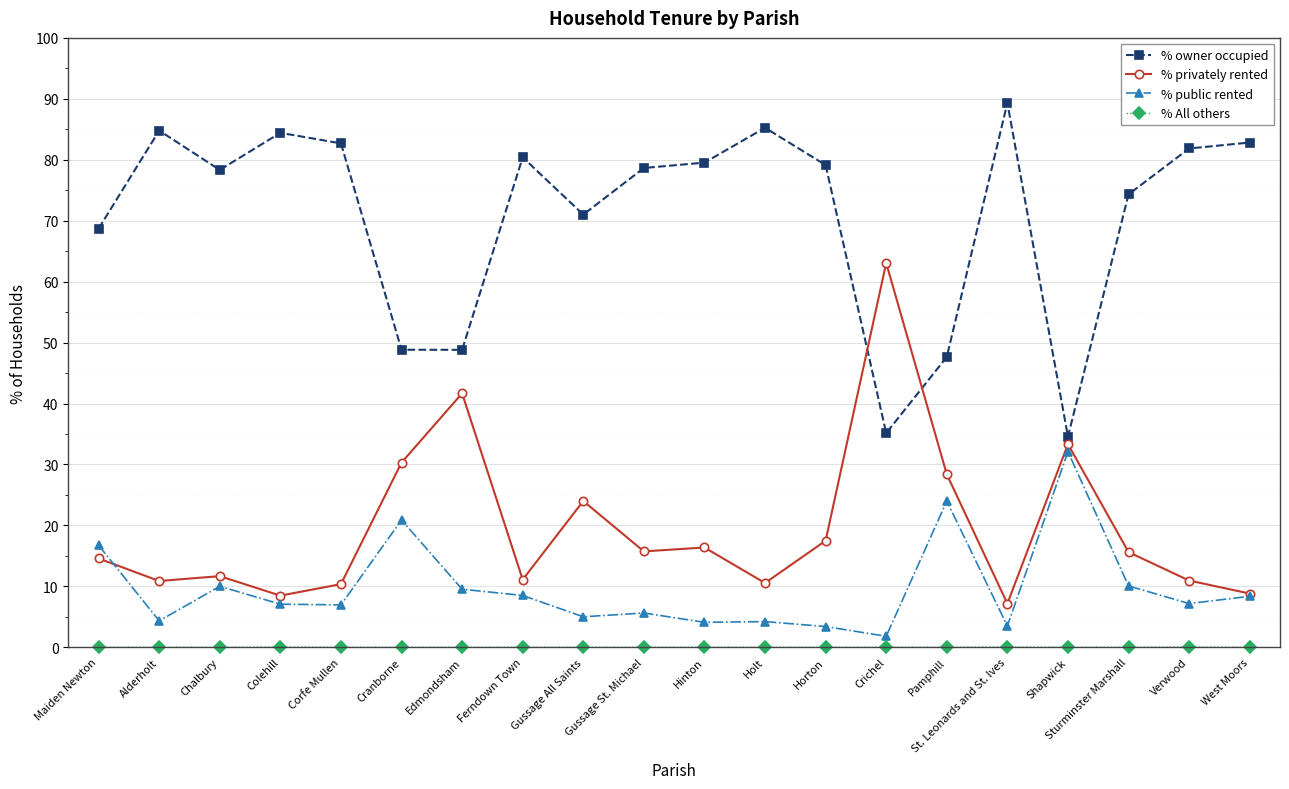

At which category does % owner occupied reach its first local peak?

Alderholt